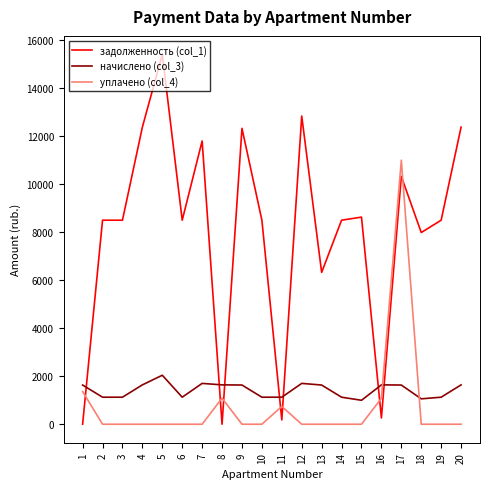

At which label is уплачено (col_4) closest to 5500?

1